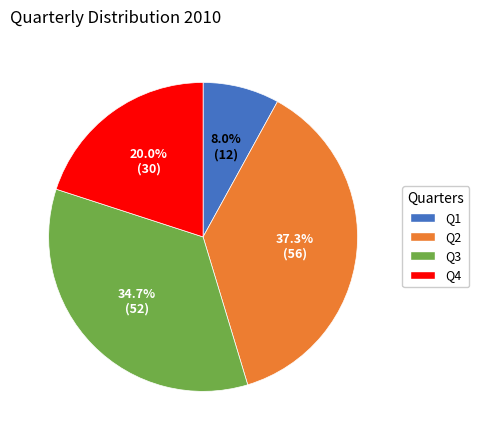

Which has a higher value, Q1 or Q2?

Q2